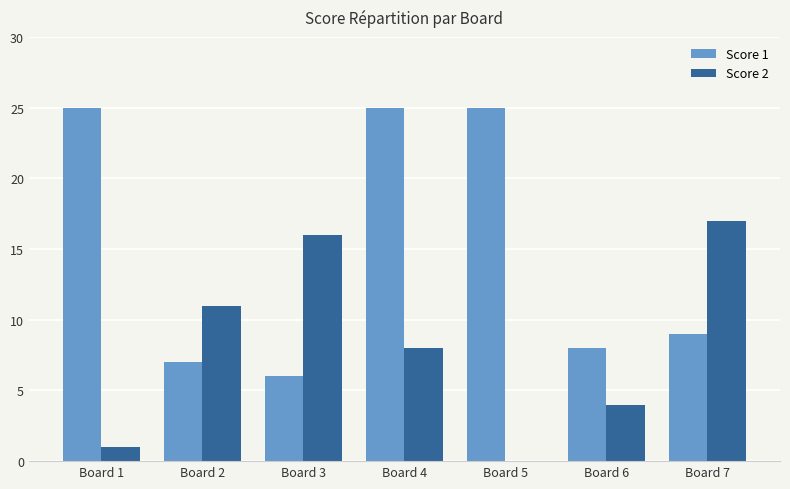

Which series has the largest range (max minus min)?

Score 1